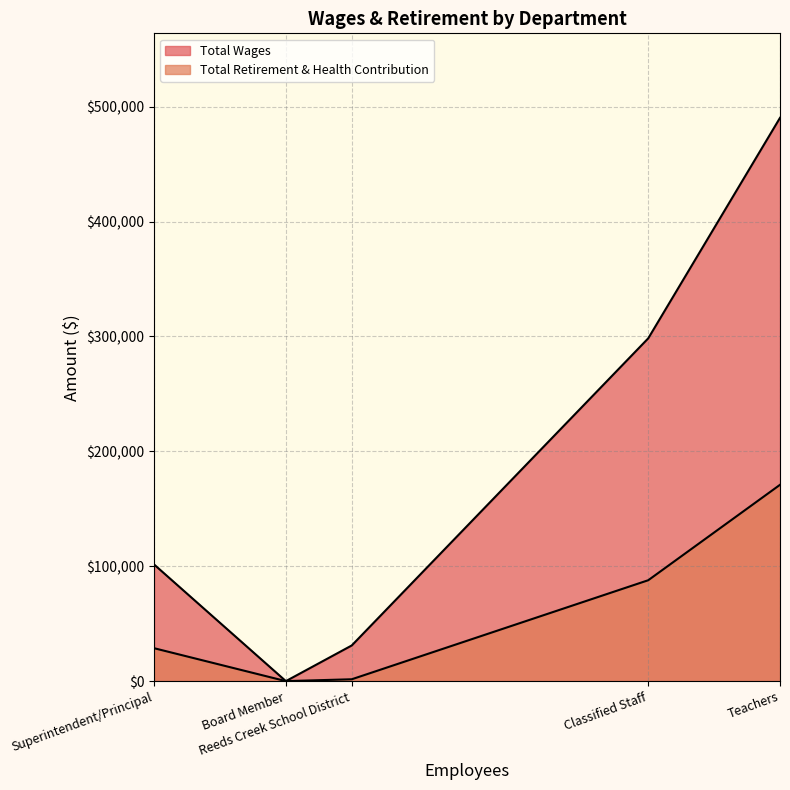

At how many categories does at least one series exceed 335205?

1